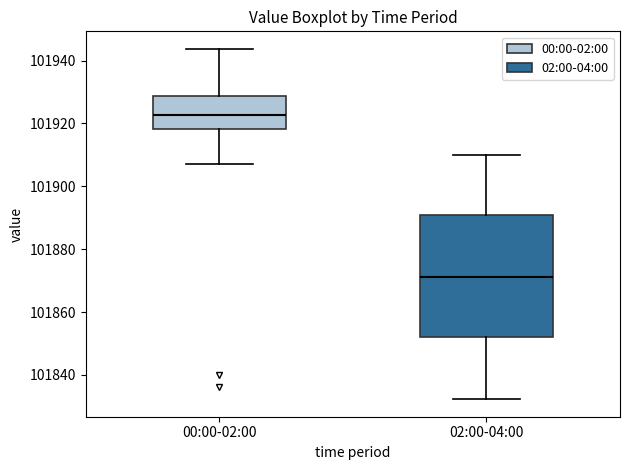

Reading left to right, transcribe this box plot: for each box, give where its median line is, the range the box spans, and where its two whiskers end, as read against the y-axis. The values are not printed on the chart, so give them approximately, as read against the axis.

00:00-02:00: median 101922, box 101918 to 101928, whiskers 101908 to 101944
02:00-04:00: median 101872, box 101852 to 101890, whiskers 101832 to 101910